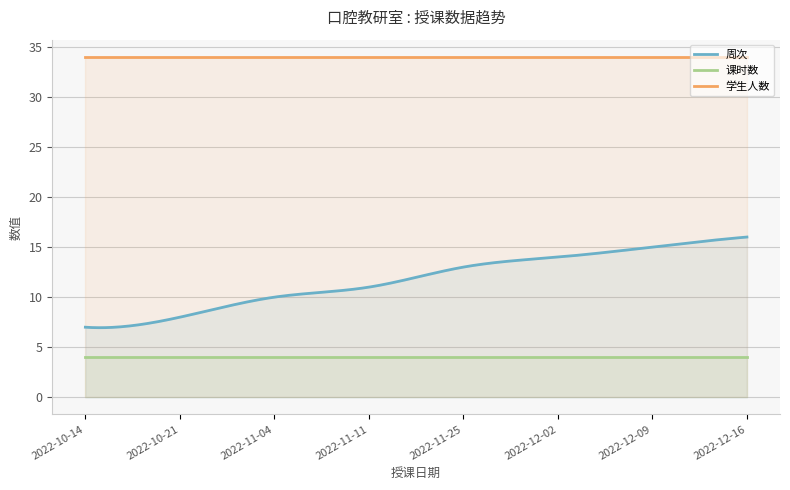

The 周次 series shows 18 at 2022-11-11. True or false?

False